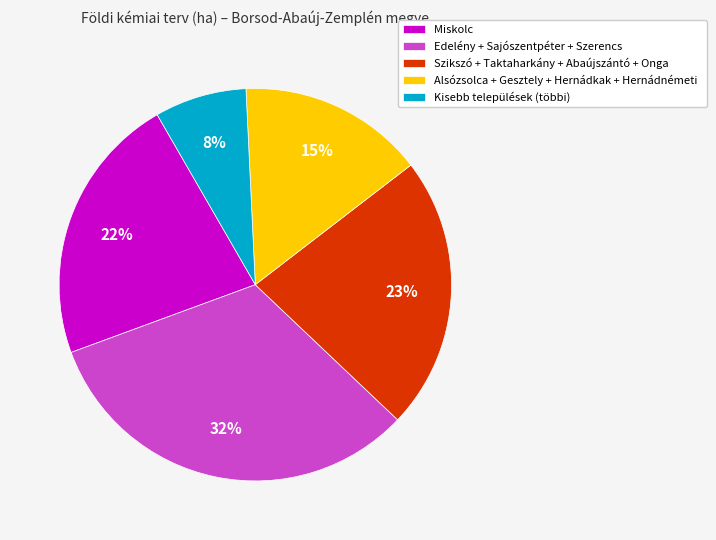

How many slices are in this pie chart?

5